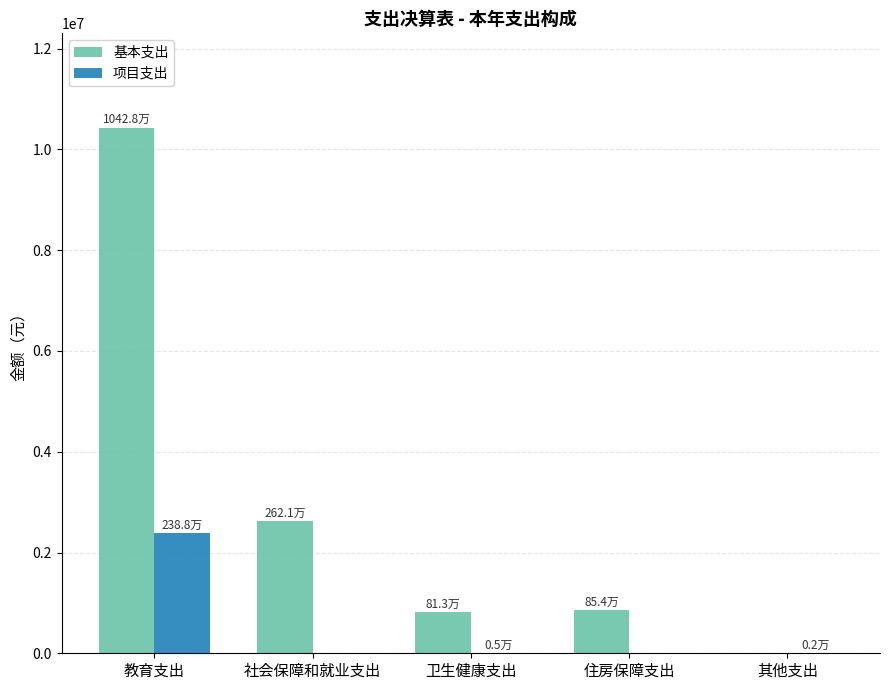

What is the total value across all series at 教育支出?

12816007.7